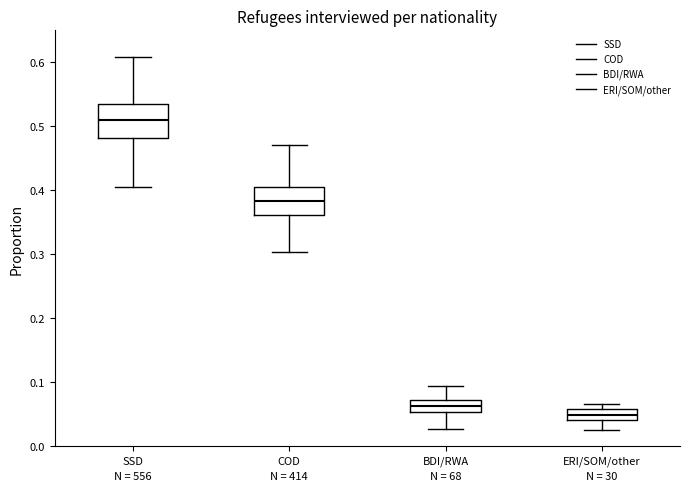

Reading left to right, read every box against the y-axis: the position of its median line, the range the box covers, and the ends of its whiskers. The values are not printed on the chart, so give them approximately, as read against the axis.

SSD: median 0.51, box 0.48 to 0.54, whiskers 0.41 to 0.61
COD: median 0.38, box 0.36 to 0.40, whiskers 0.30 to 0.47
BDI/RWA: median 0.06, box 0.05 to 0.07, whiskers 0.03 to 0.09
ERI/SOM/other: median 0.05, box 0.04 to 0.06, whiskers 0.03 to 0.07